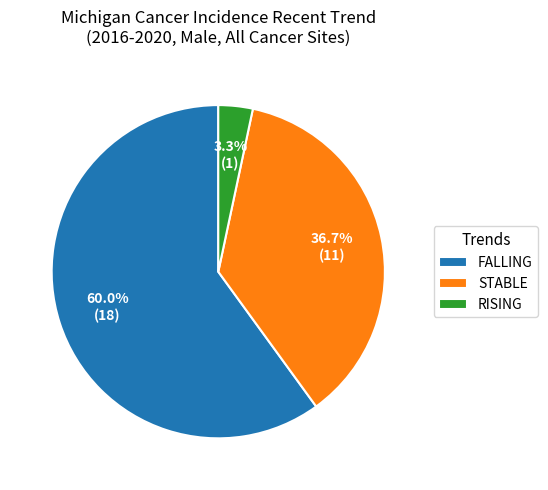

Is the sum of RISING and FALLING greater than half?

Yes